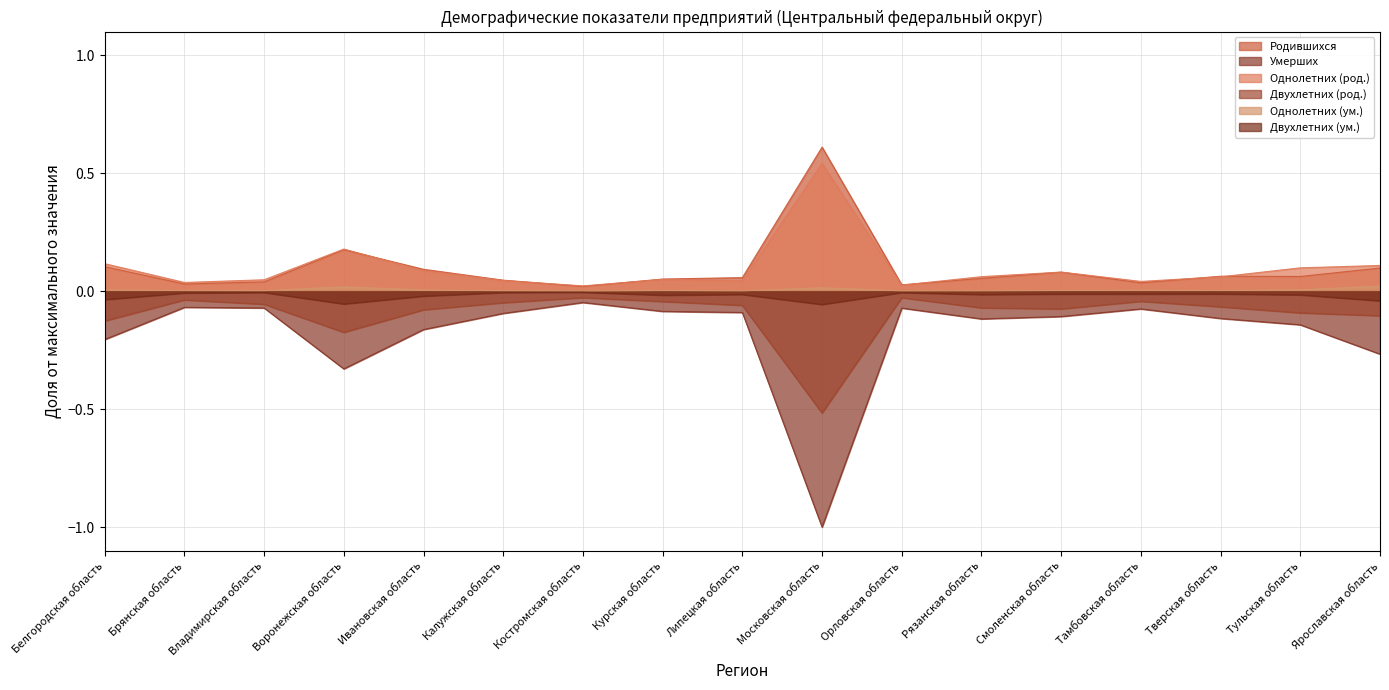

What is the difference between the second highest and second lowest values in the Двухлетних (род.) series?

0.1